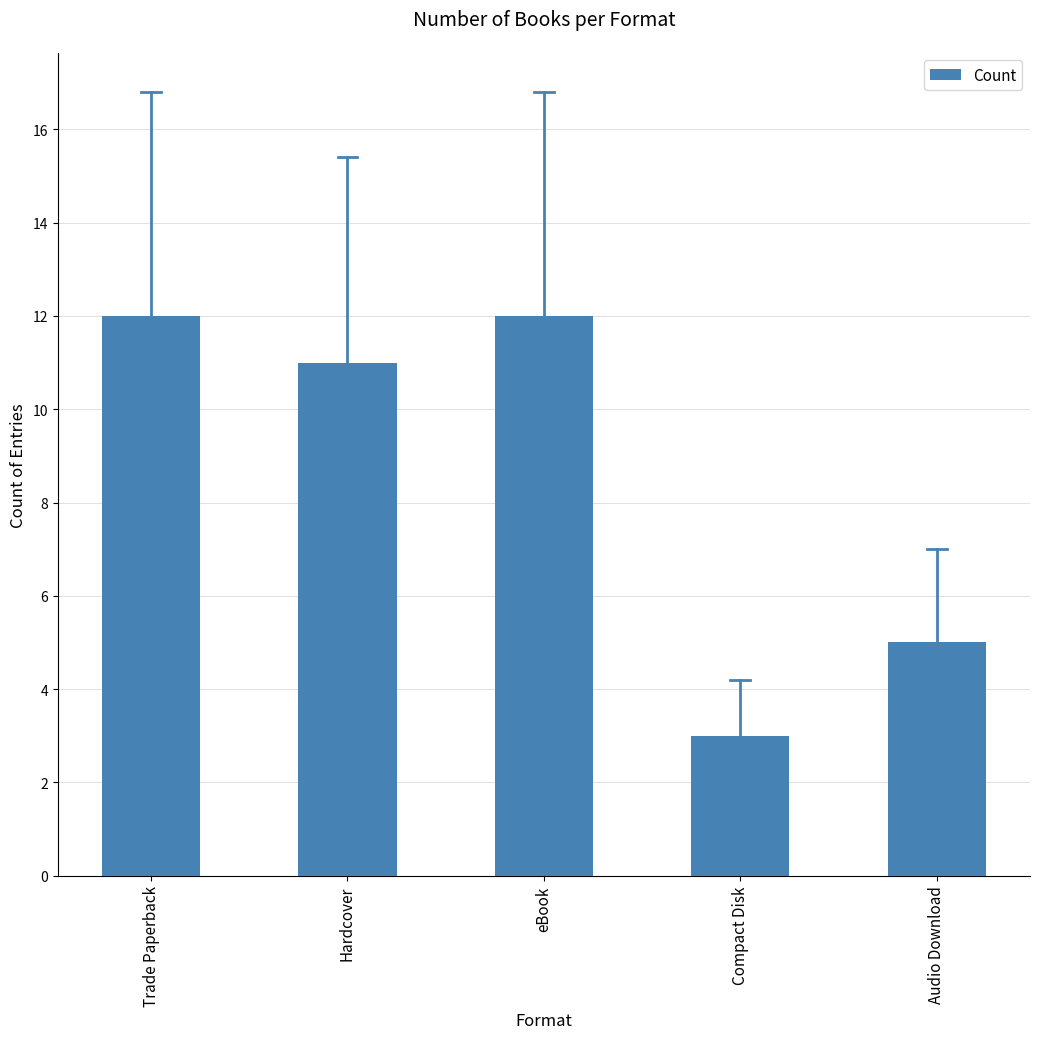

What position from the right is Trade Paperback?

5